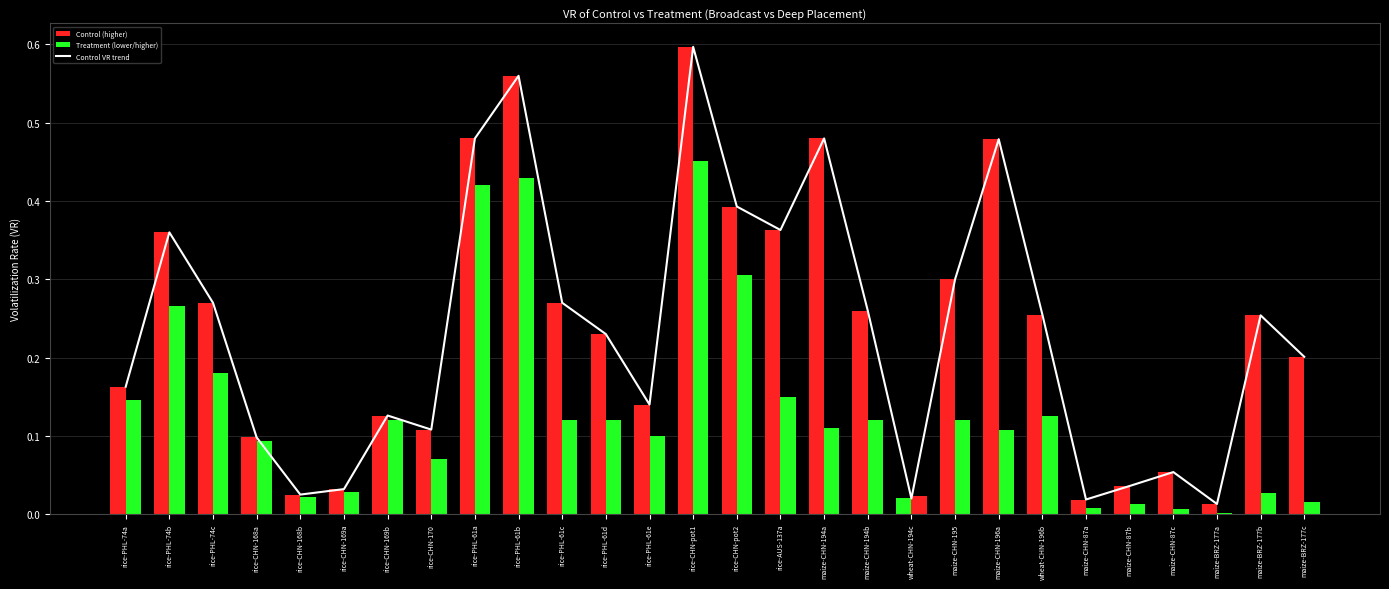

Reading right to left, list all the values displayed in this chart.

0.2	0.3	0.0	0.1	0.0	0.0	0.3	0.5	0.3	0.0	0.3	0.5	0.4	0.4	0.6	0.1	0.2	0.3	0.6	0.5	0.1	0.1	0.0	0.0	0.1	0.3	0.4	0.2